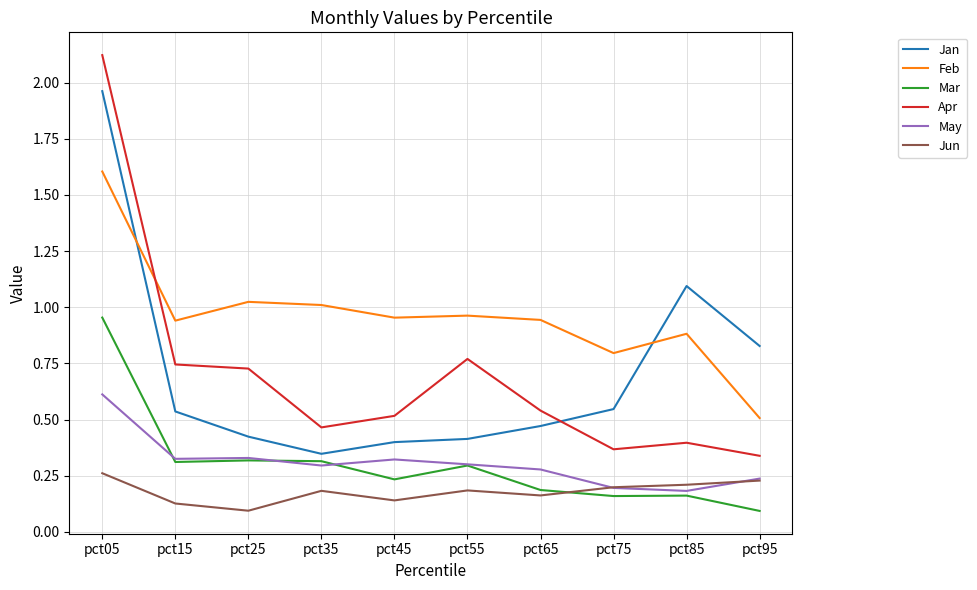

How many distinct data groups are displayed?

6